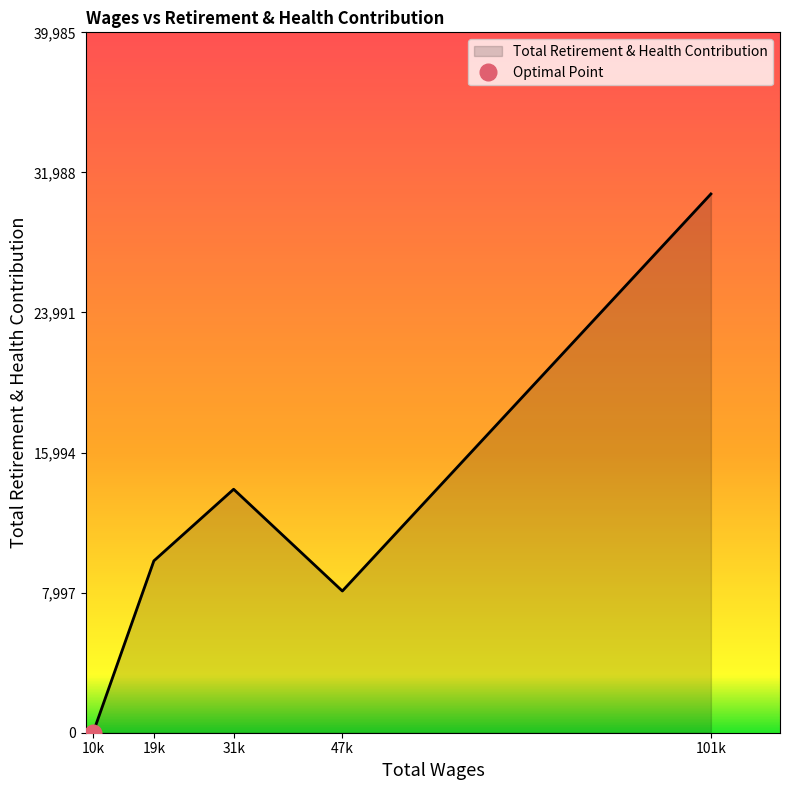

The chart shows a value of 9812 at 19667.0. True or false?

True